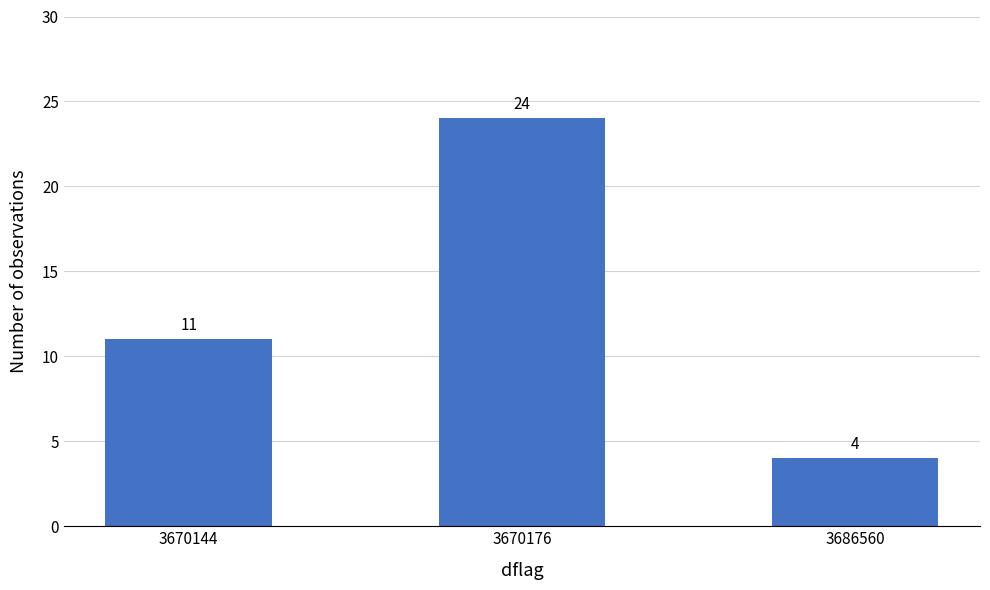

Does the chart contain stacked bars?

No